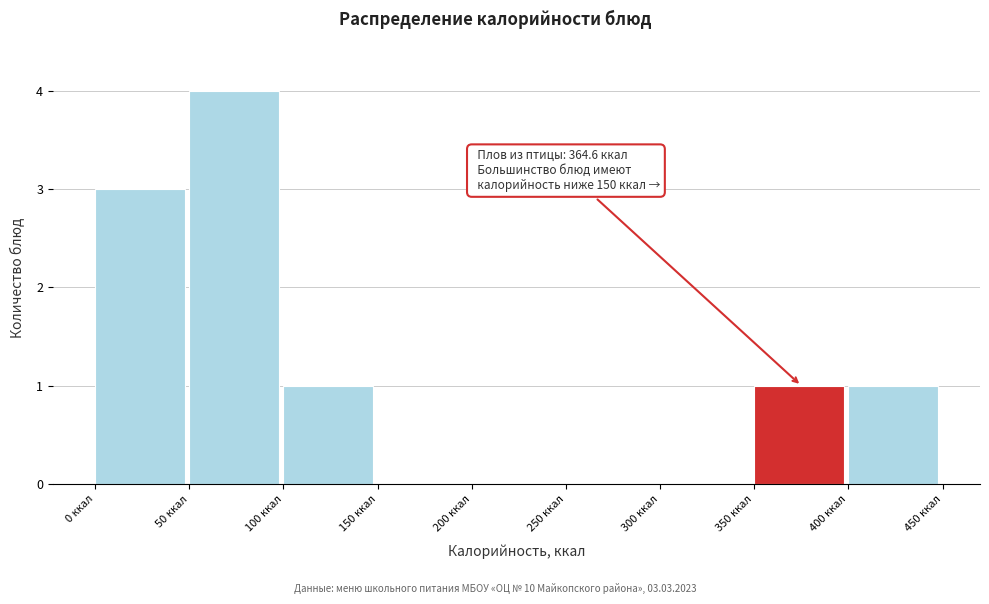

Over which range of the x-axis is the bar tallest?

50 to 100